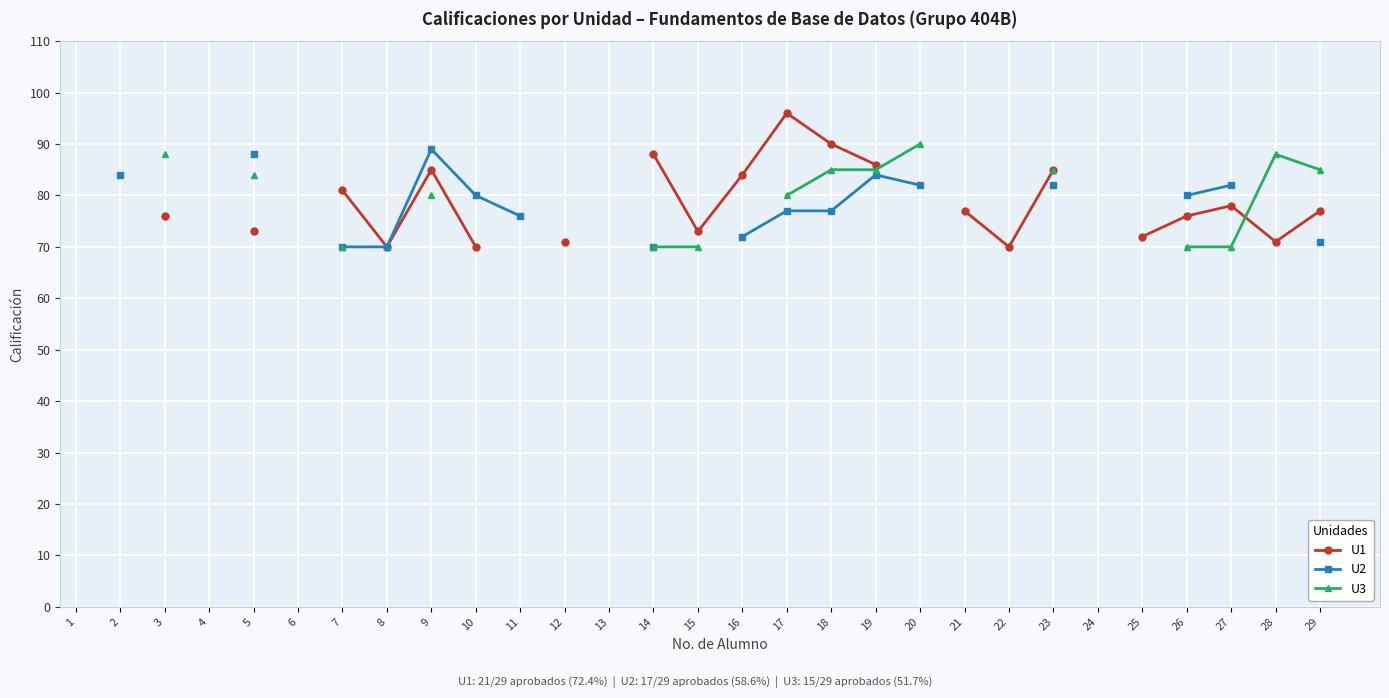

Where does the U1 series first go above 77?

7